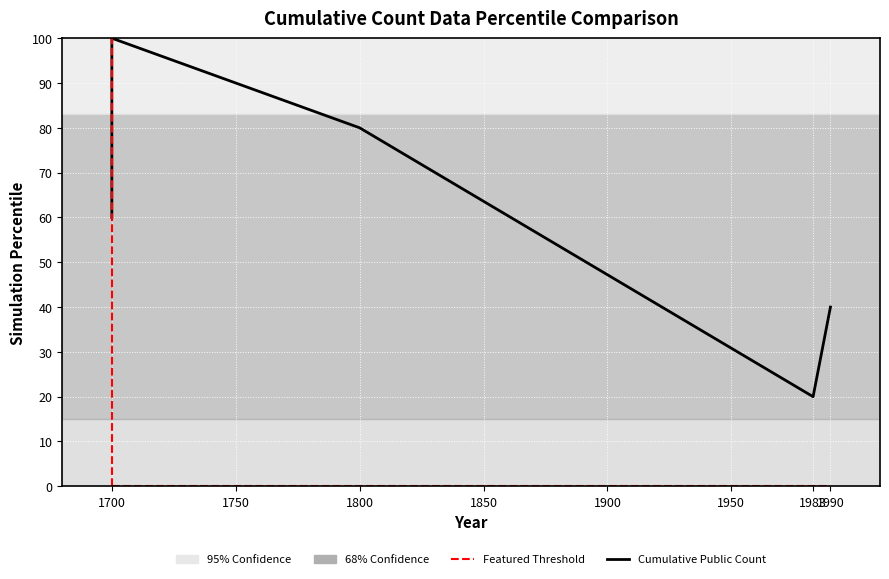

What is the minimum value for Cumulative Public Count?

20